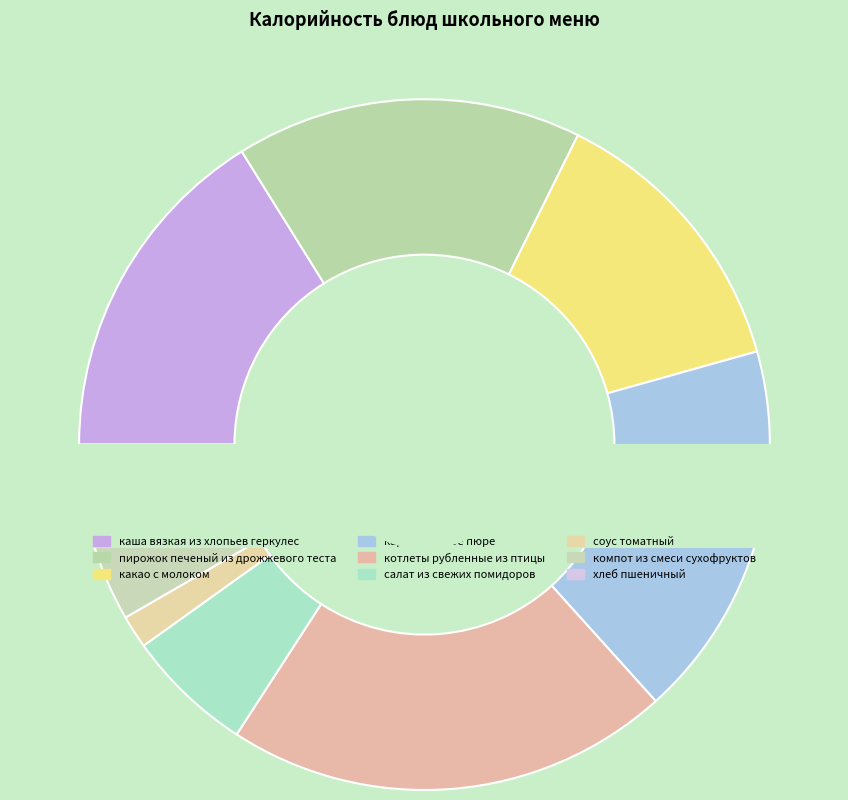

Do хлеб пшеничный and компот из смеси сухофруктов together represent more than half of the pie?

No